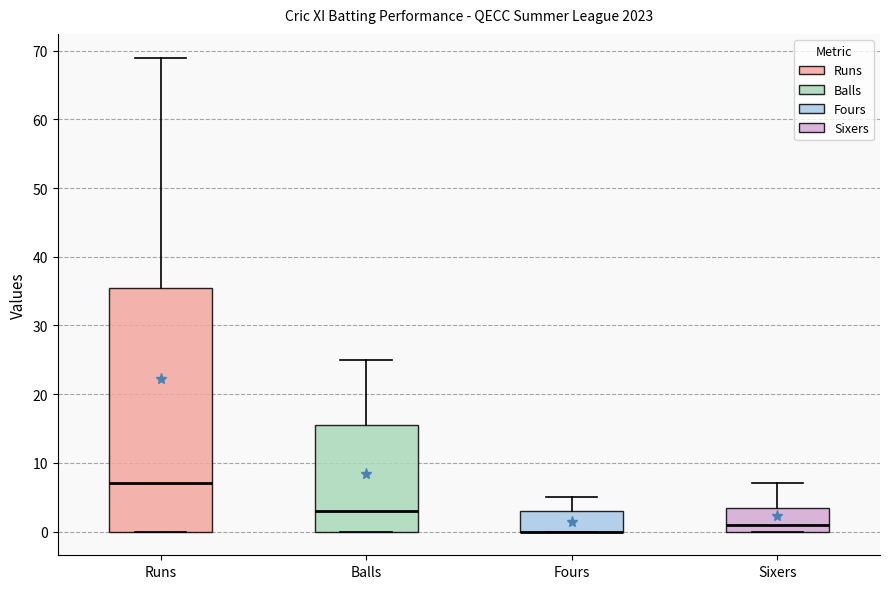

Reading left to right, read every box against the y-axis: the position of its median line, the range the box covers, and the ends of its whiskers. The values are not printed on the chart, so give them approximately, as read against the axis.

Runs: median 7, box 0 to 36, whiskers 0 to 69
Balls: median 3, box 0 to 16, whiskers 0 to 25
Fours: median 0 (drawn on the box's lower edge), box 0 to 3, whiskers 0 to 5
Sixers: median 1, box 0 to 4, whiskers 0 to 7